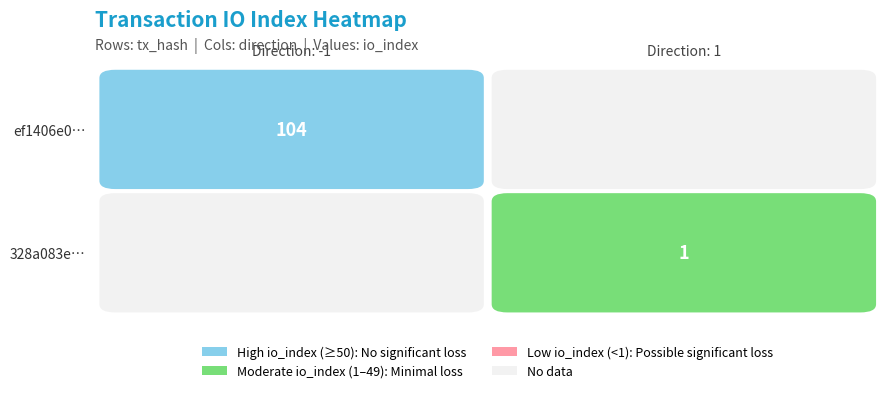

Which series has the largest total across all categories?

ef1406e0a6409bffbe084fa83057b71bcdc2af0